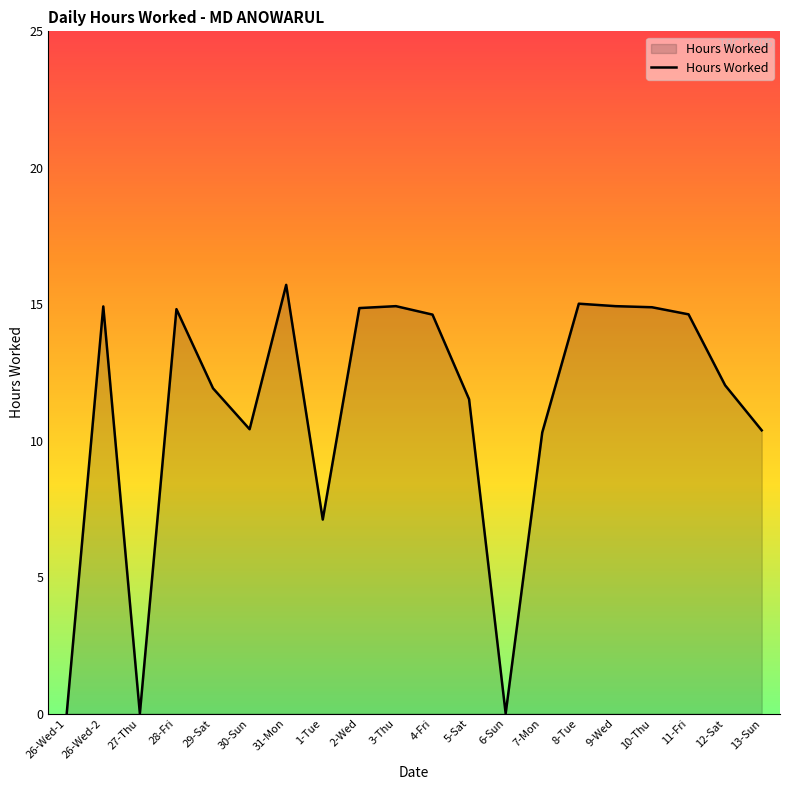

What position from the right is 27-Thu?

18